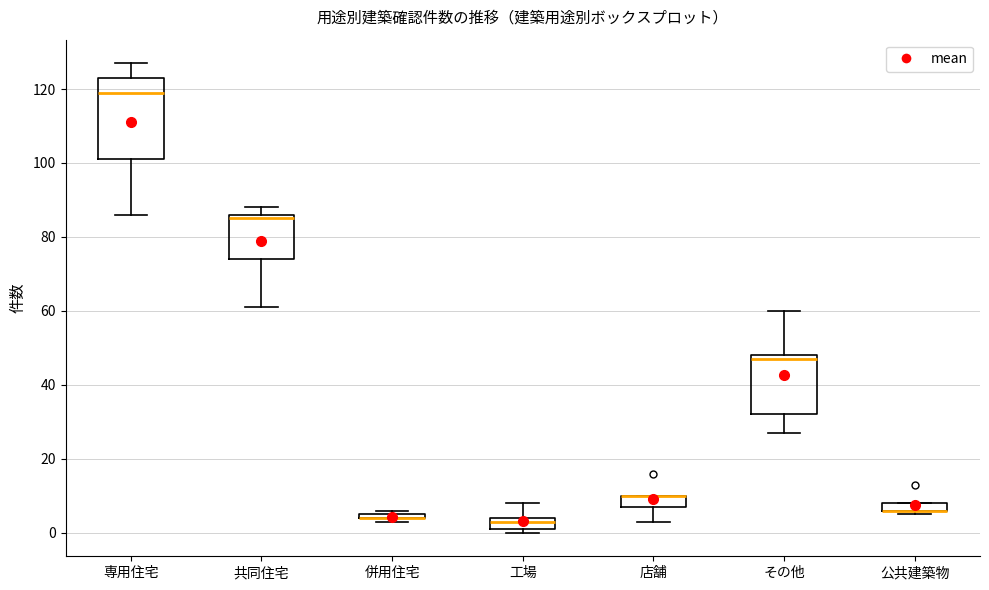

Which box is the tallest, from its lower edge to its upper edge?

専用住宅